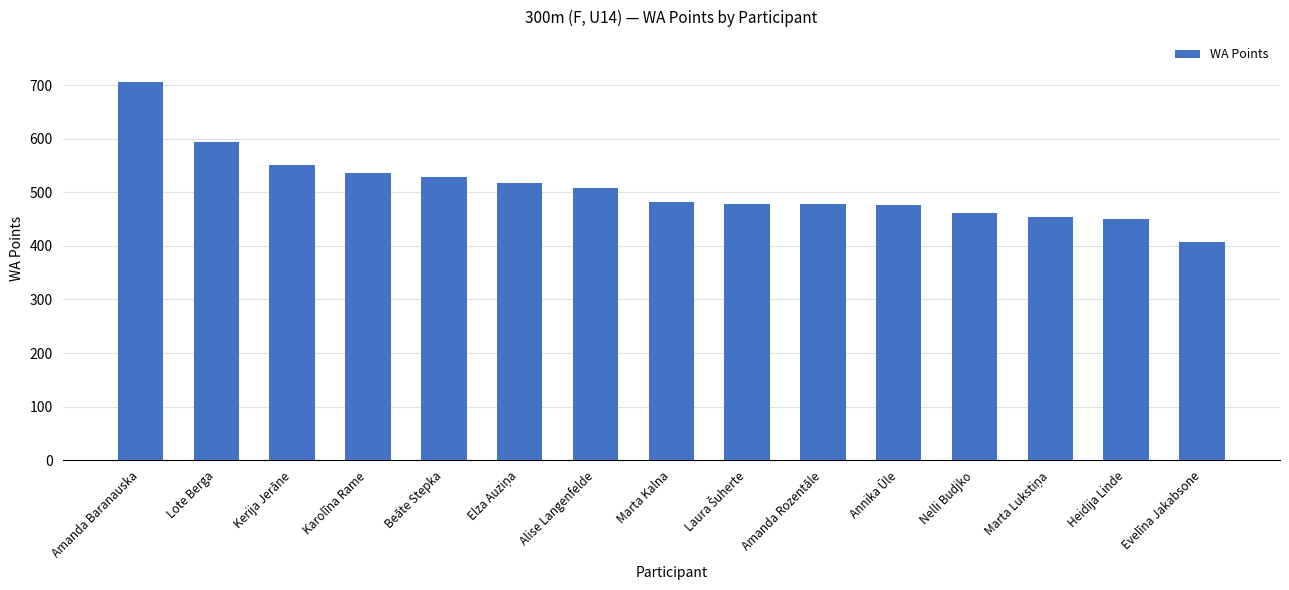

Between Kerija Jerāne and Amanda Rozentāle, which is larger?

Kerija Jerāne